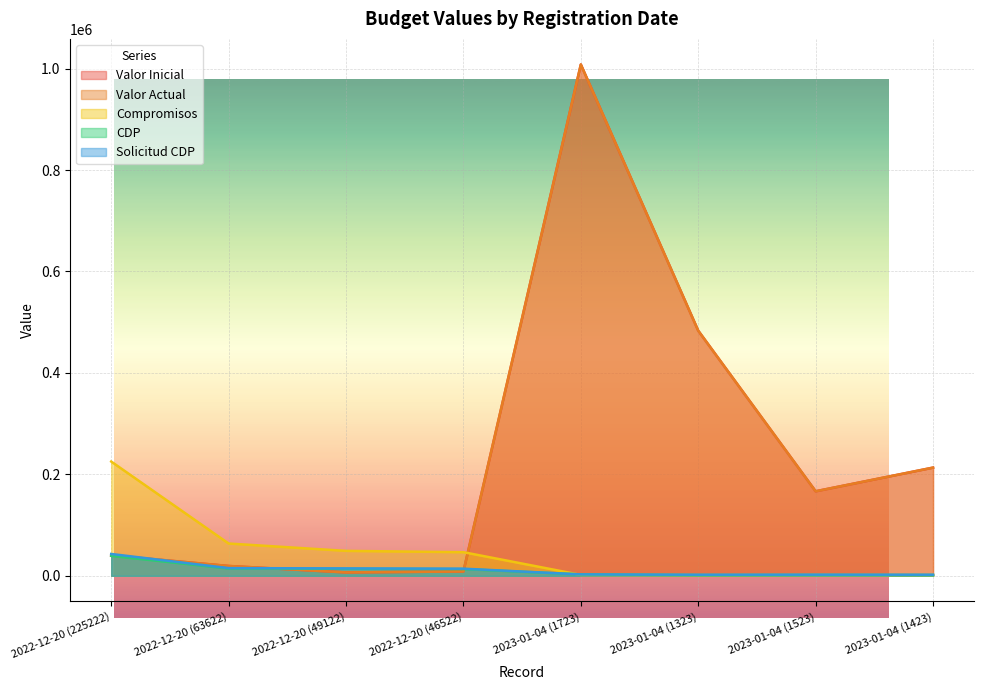

List the series in order of their peak value, highest first.

Valor Inicial, Valor Actual, Compromisos, Solicitud CDP, CDP